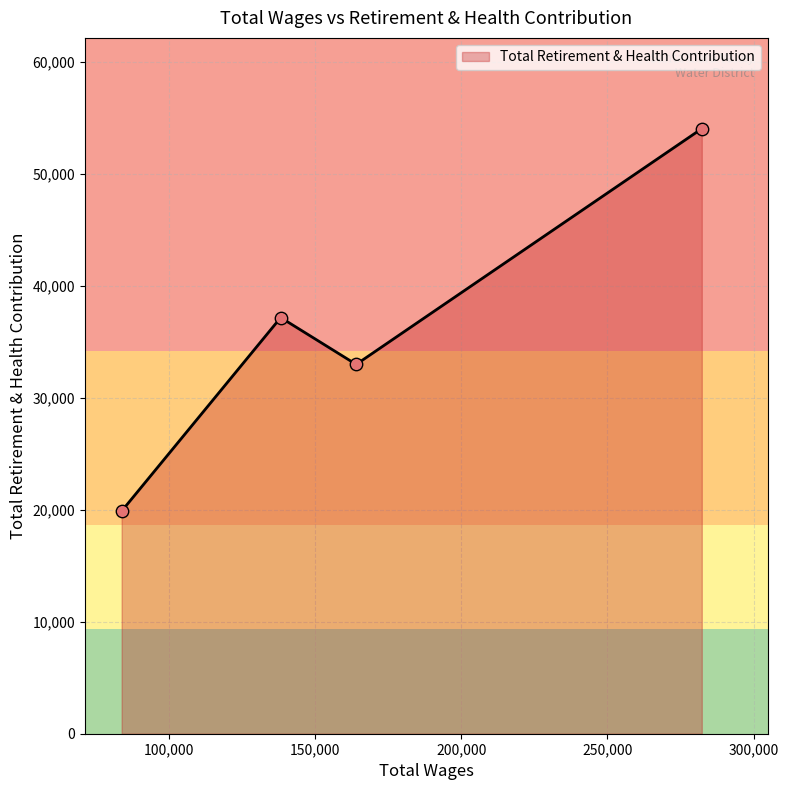

How many interior local peaks (higher than both neighbors) does the data have?

1